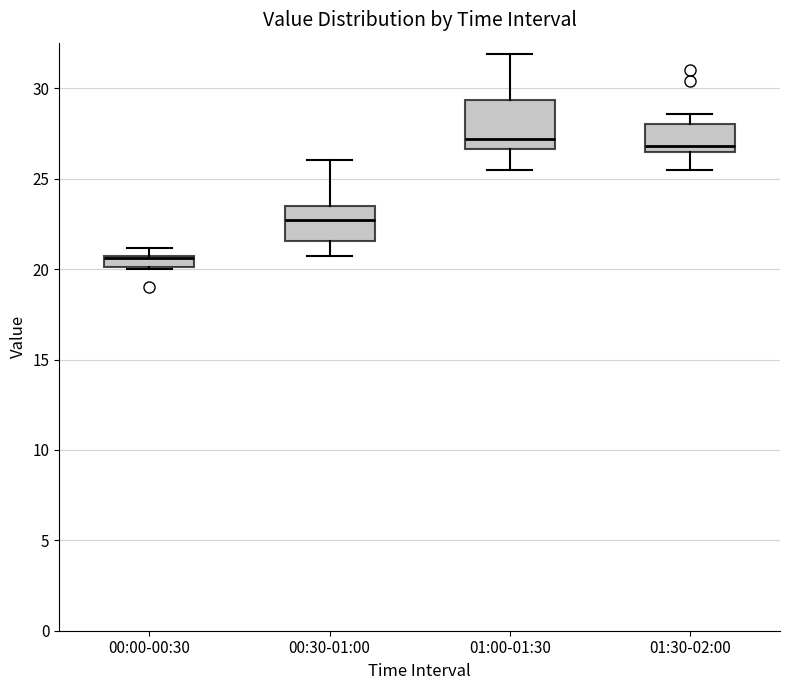

Which box is the tallest, from its lower edge to its upper edge?

01:00-01:30